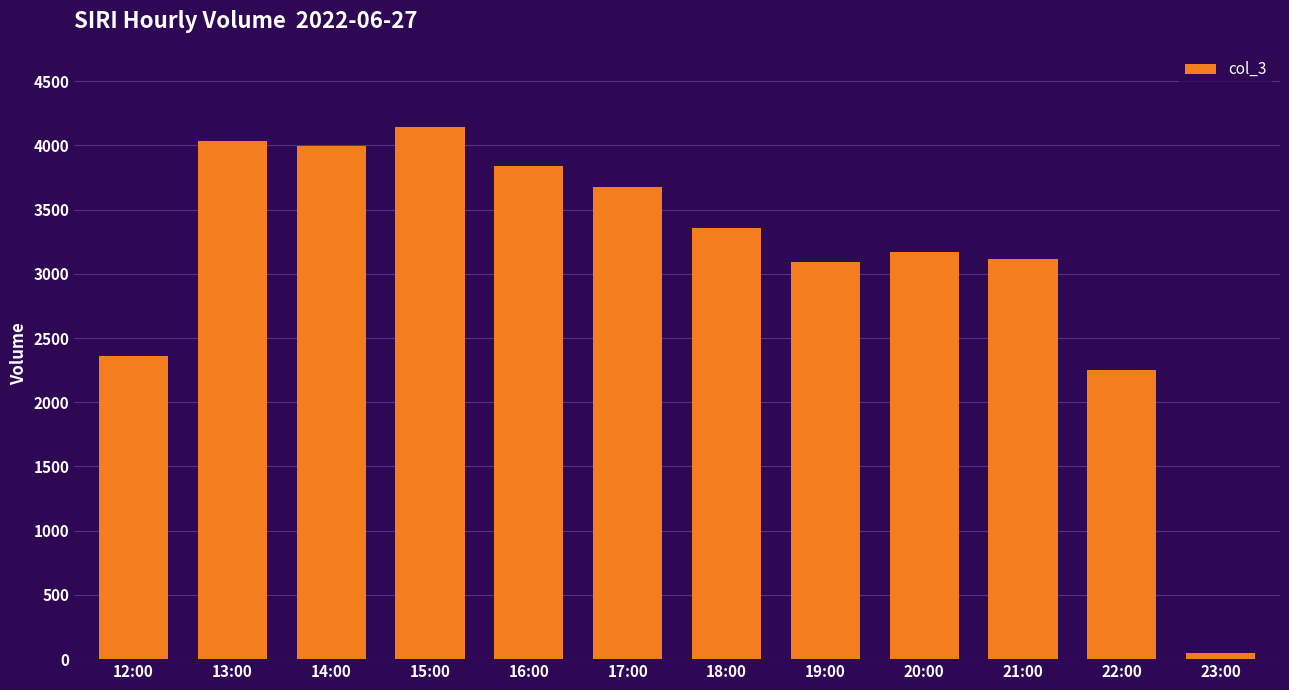

At which category does the chart reach its peak across all series?

15:00